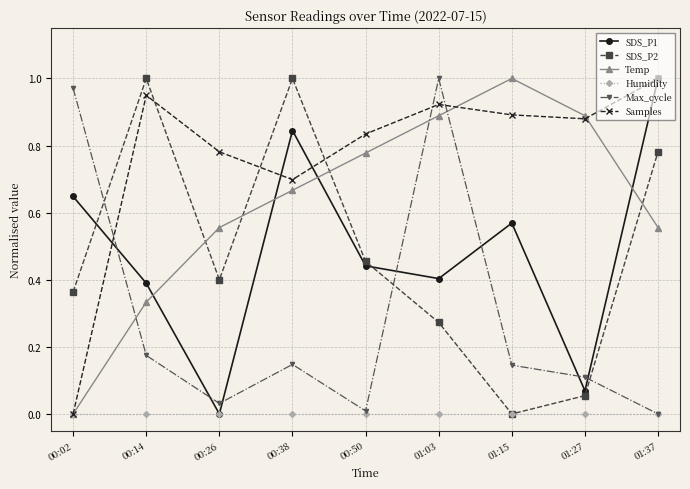

Where is SDS_P1 nearest to the value 0?

00:26